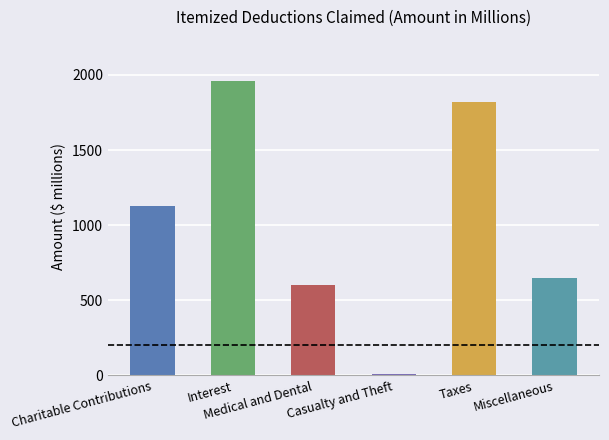

Which category has the highest value across all series?

Interest